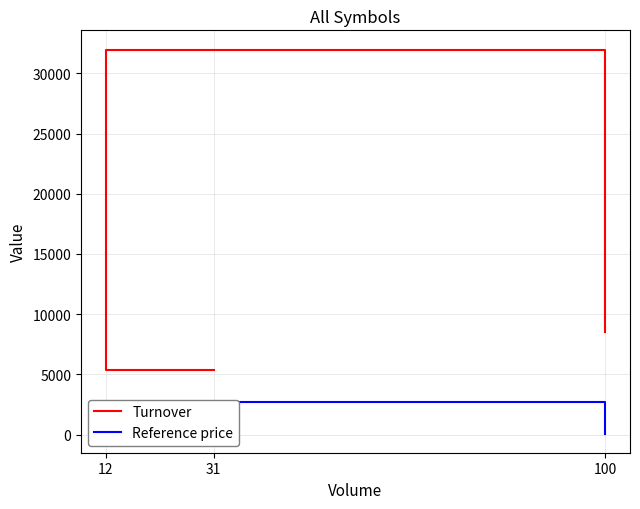

How many data points does each series have?

3